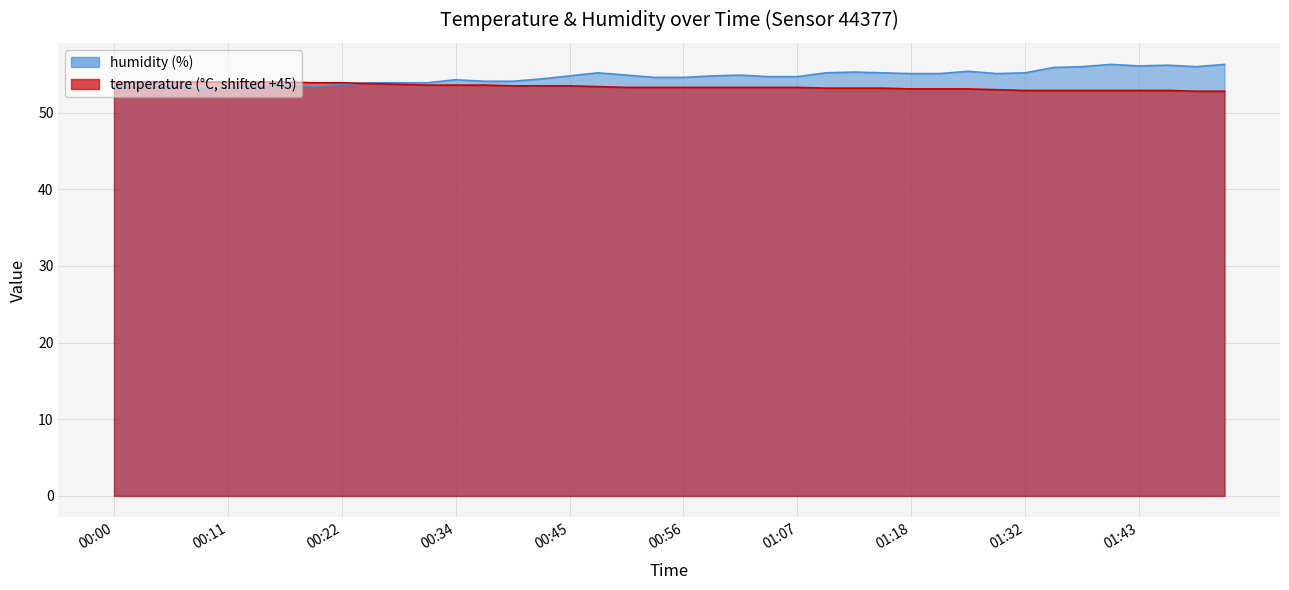

Reading right to left, what are all the values shown in this chart?

temperature: 01:51=52.8	01:48=52.8	01:46=52.9	01:43=52.9	01:40=52.9	01:37=52.9	01:35=52.9	01:32=52.9	01:27=53.0	01:24=53.1	01:21=53.1	01:18=53.1	01:15=53.2	01:13=53.2	01:10=53.2	01:07=53.3	01:04=53.3	01:02=53.3	00:59=53.3	00:56=53.3	00:53=53.3	00:51=53.3	00:48=53.4	00:45=53.5	00:42=53.5	00:40=53.5	00:37=53.6	00:34=53.6	00:30=53.6	00:27=53.7	00:25=53.8	00:22=53.9	00:19=53.9	00:16=54.0	00:14=54.0	00:11=54.0	00:08=54.0	00:05=54.0	00:03=54.0	00:00=54.0
humidity: 01:51=56.3	01:48=56.0	01:46=56.2	01:43=56.1	01:40=56.3	01:37=56.0	01:35=55.9	01:32=55.2	01:27=55.1	01:24=55.4	01:21=55.1	01:18=55.1	01:15=55.2	01:13=55.3	01:10=55.2	01:07=54.7	01:04=54.7	01:02=54.9	00:59=54.8	00:56=54.6	00:53=54.6	00:51=54.9	00:48=55.2	00:45=54.8	00:42=54.4	00:40=54.1	00:37=54.1	00:34=54.3	00:30=53.9	00:27=53.9	00:25=53.9	00:22=53.7	00:19=53.4	00:16=53.7	00:14=53.5	00:11=53.3	00:08=53.2	00:05=53.6	00:03=53.7	00:00=53.4